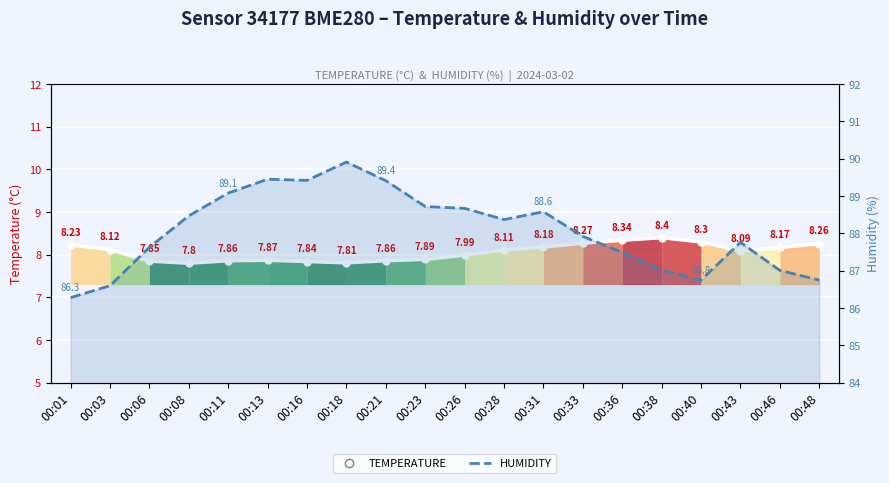

True or false: temperature and humidity cross at least once.

False